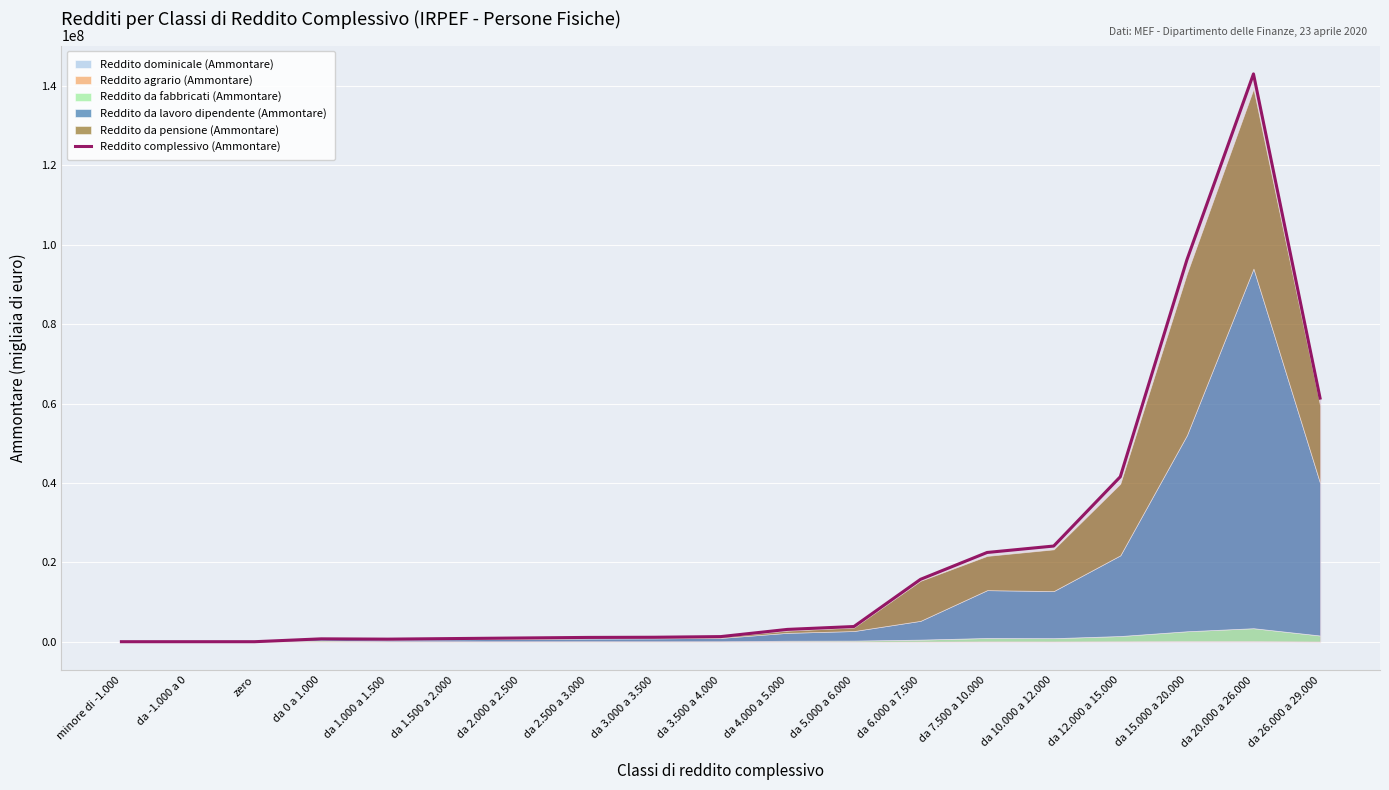

Rank the categories by value from highest to lowest.

da 20.000 a 26.000, da 15.000 a 20.000, da 26.000 a 29.000, da 12.000 a 15.000, da 10.000 a 12.000, da 7.500 a 10.000, da 6.000 a 7.500, da 5.000 a 6.000, da 4.000 a 5.000, da 3.500 a 4.000, da 3.000 a 3.500, da 2.500 a 3.000, da 2.000 a 2.500, da 1.500 a 2.000, da 0 a 1.000, da 1.000 a 1.500, minore di -1.000, da -1.000 a 0, zero